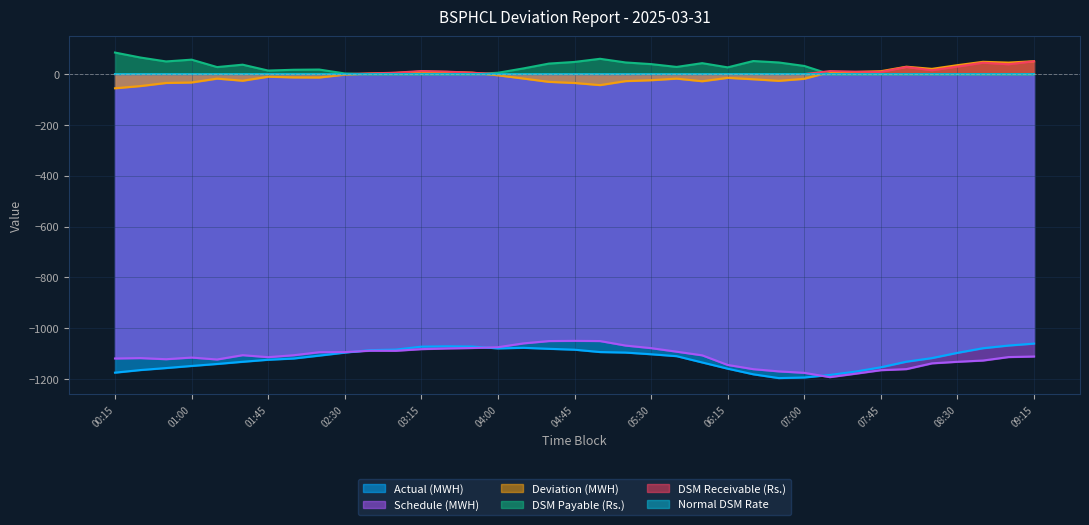

Which series has the largest total across all categories?

DSM Payable (Rs.)